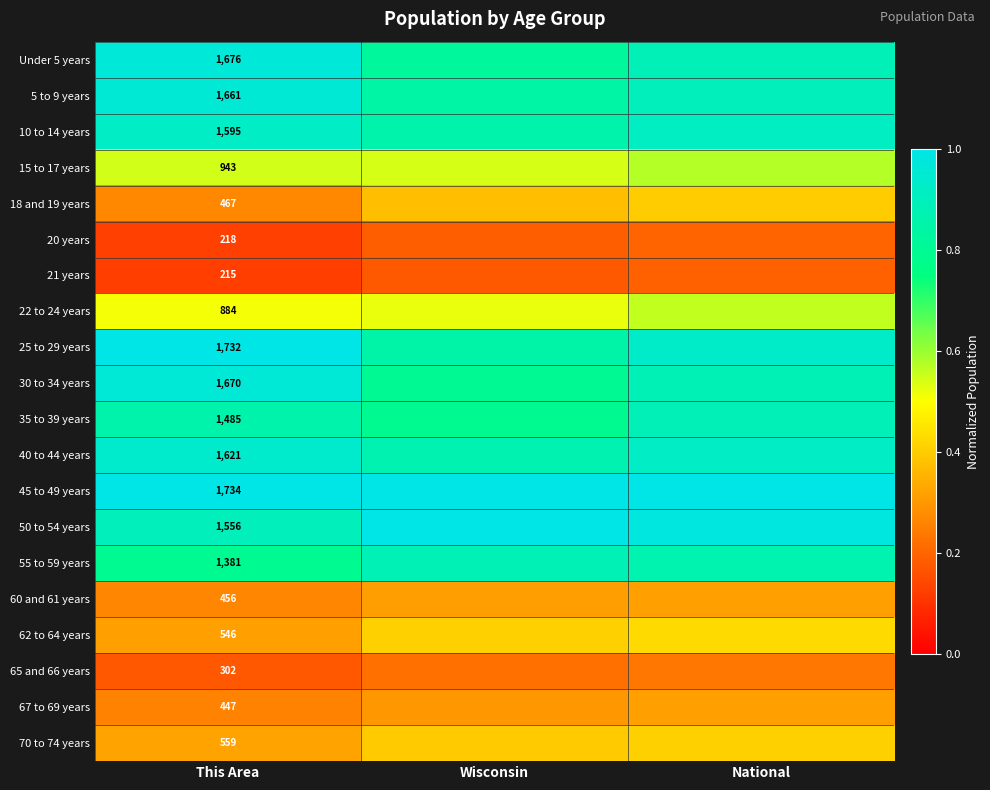

What is the sum of the 15 to 17 years values at National and Wisconsin?

1.1